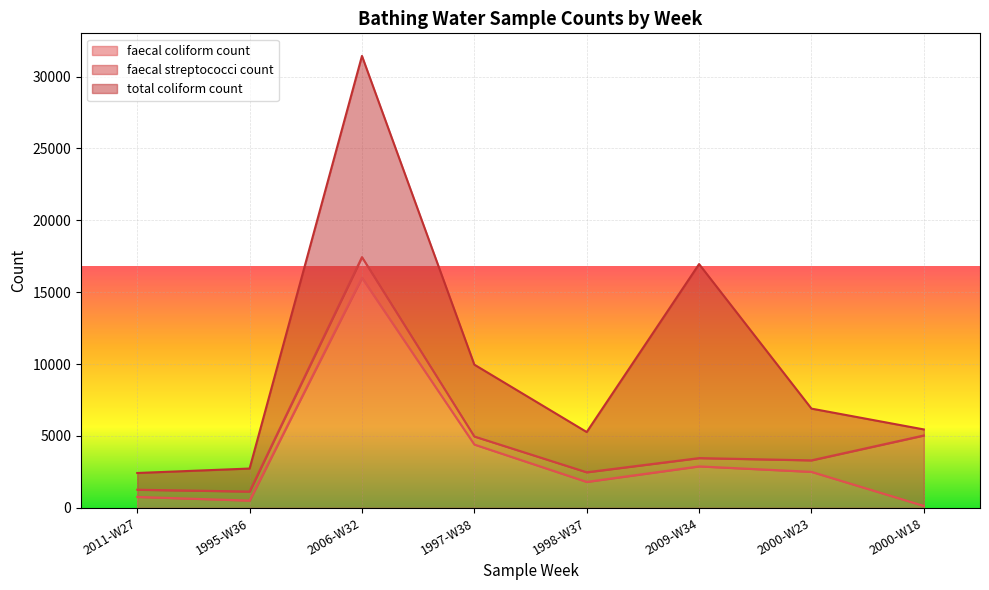

True or false: faecal coliform count has a value of 303 at 1995-W36.

False